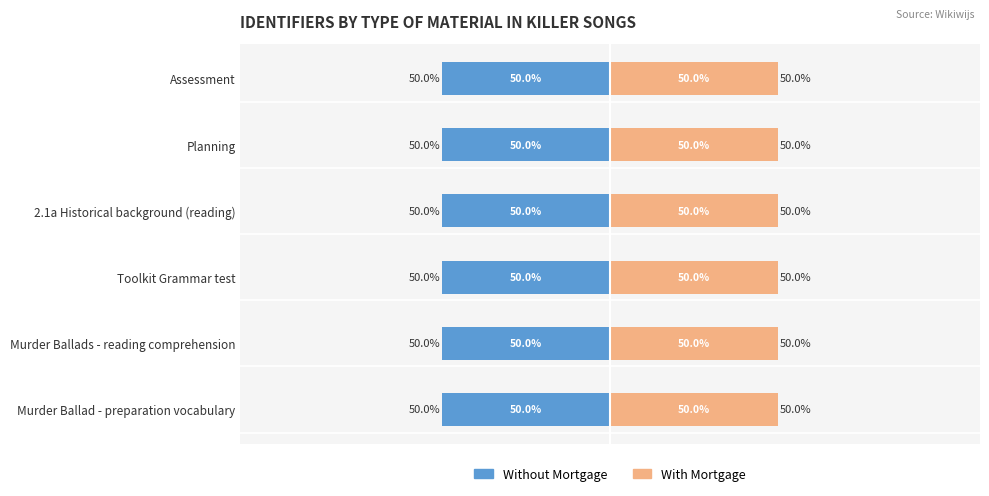

List the series in order of their overall mean, highest first.

With Mortgage, Without Mortgage